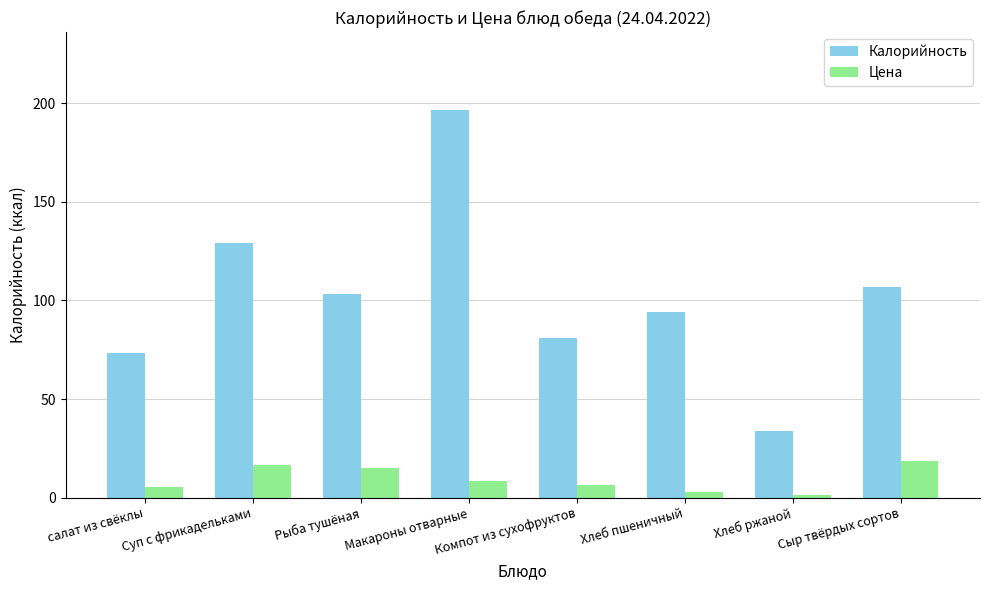

What is the spread (max minus min) of values at салат из свёклы?

67.9